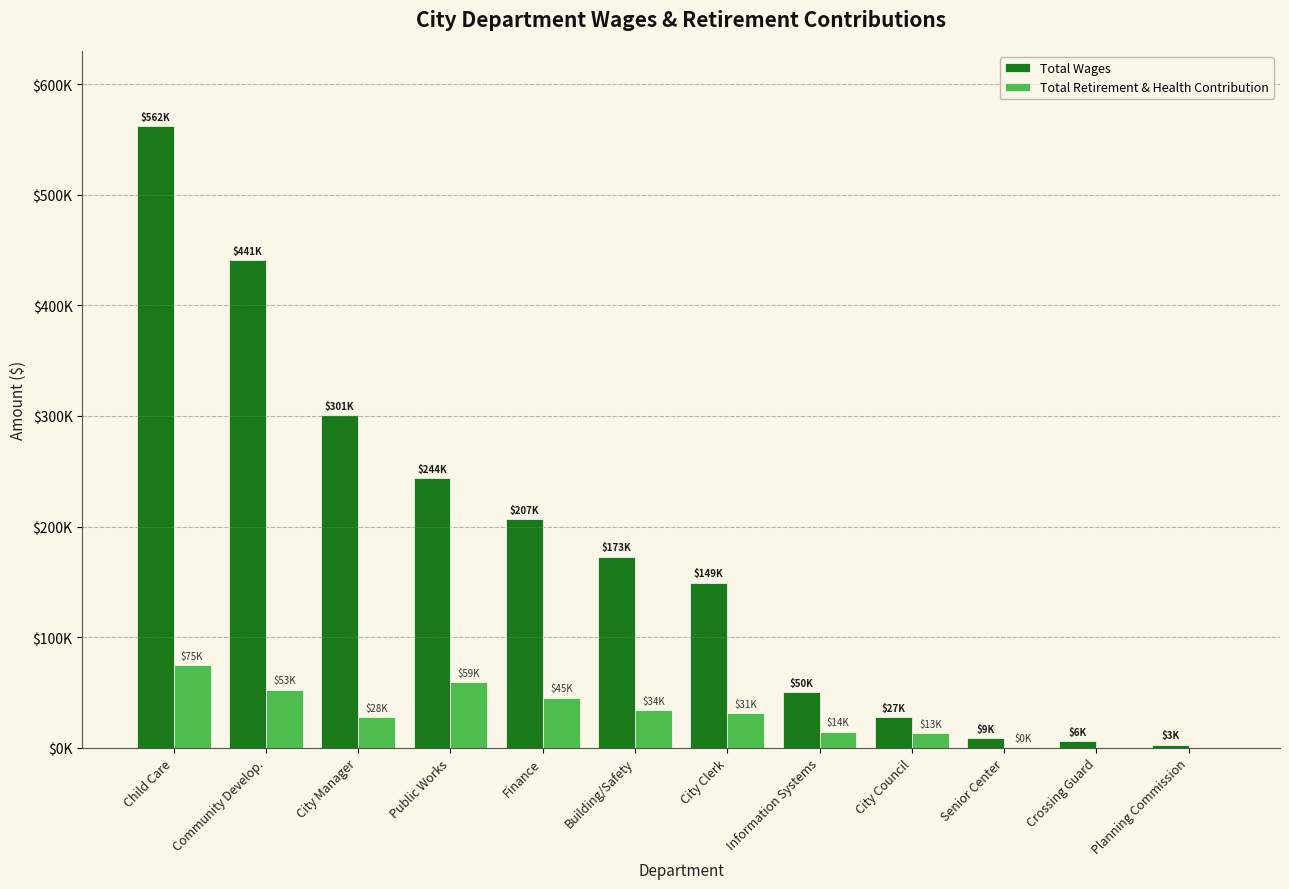

What is the label of the 3rd bar from the right?

Senior Center